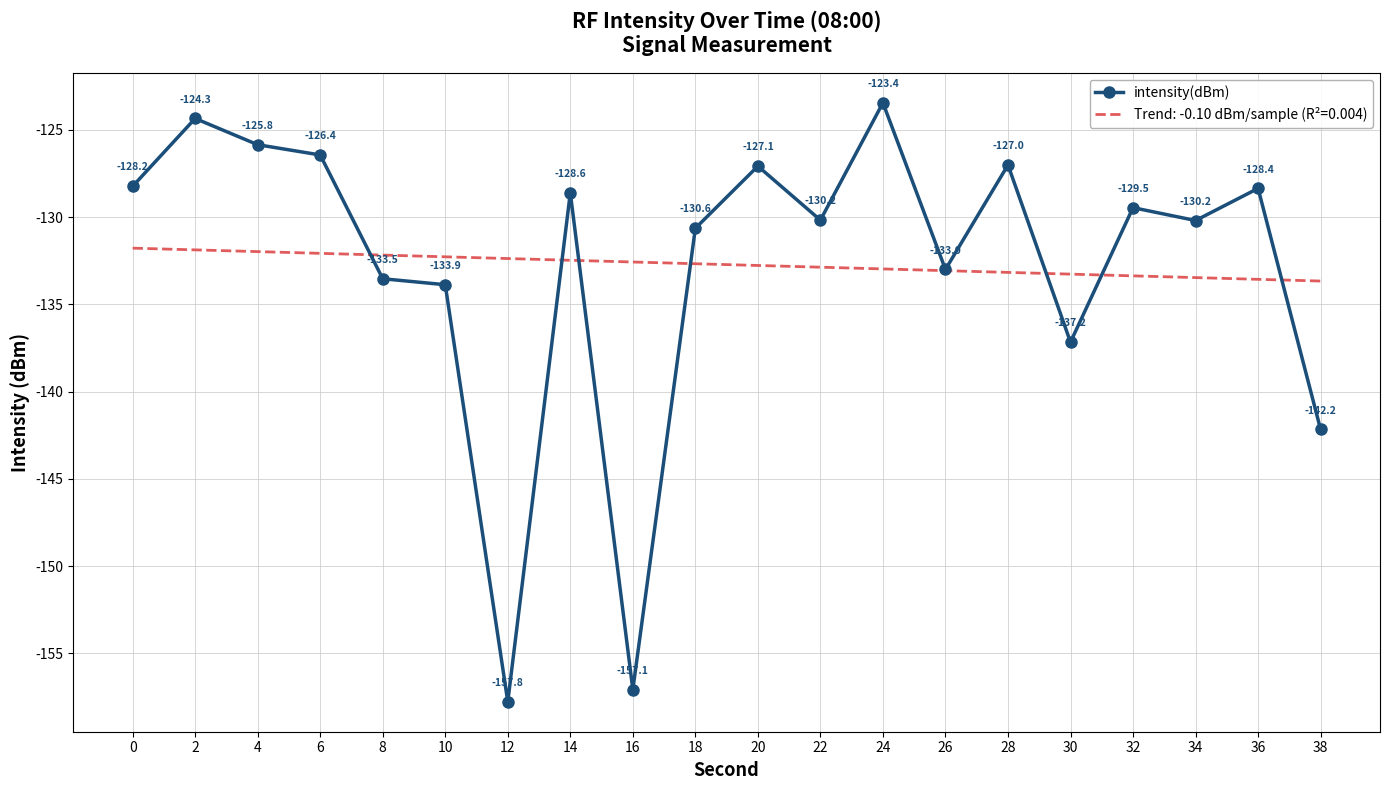

What is the minimum value shown in the chart?

-157.8